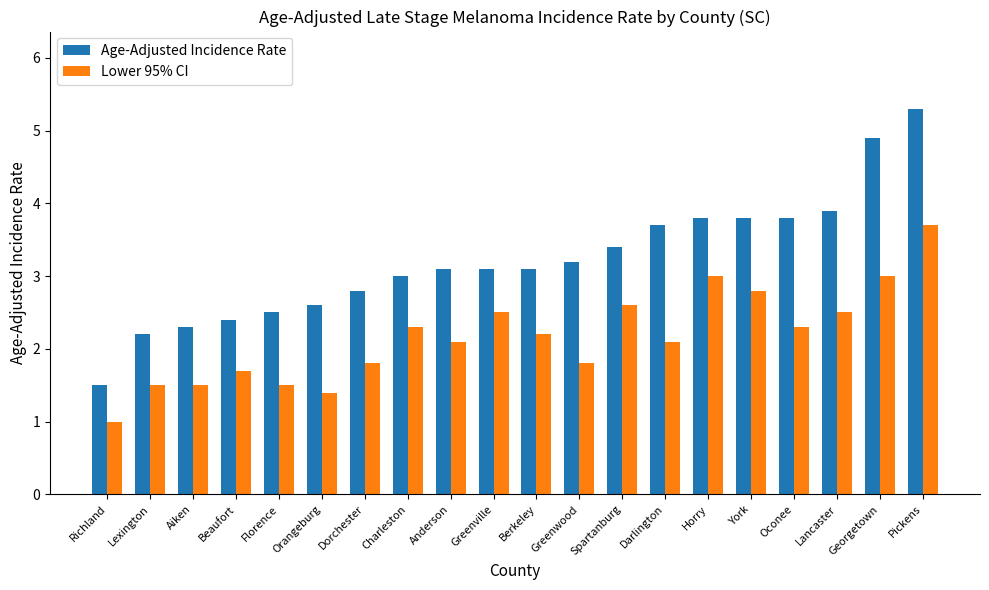

What is the minimum value shown in the chart?

1.0